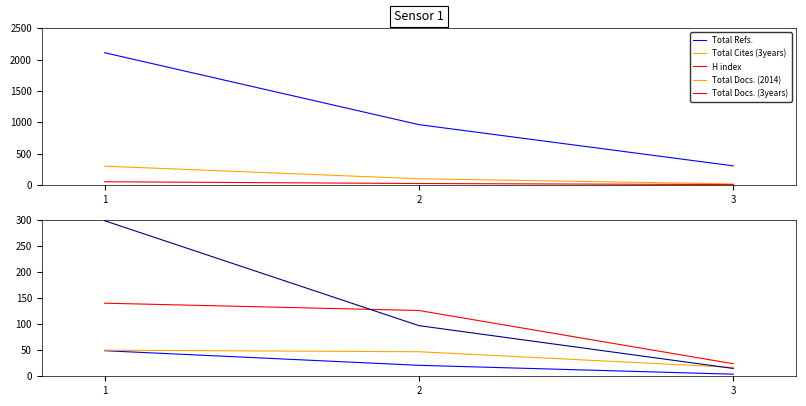

How many lines are shown in the chart?

5